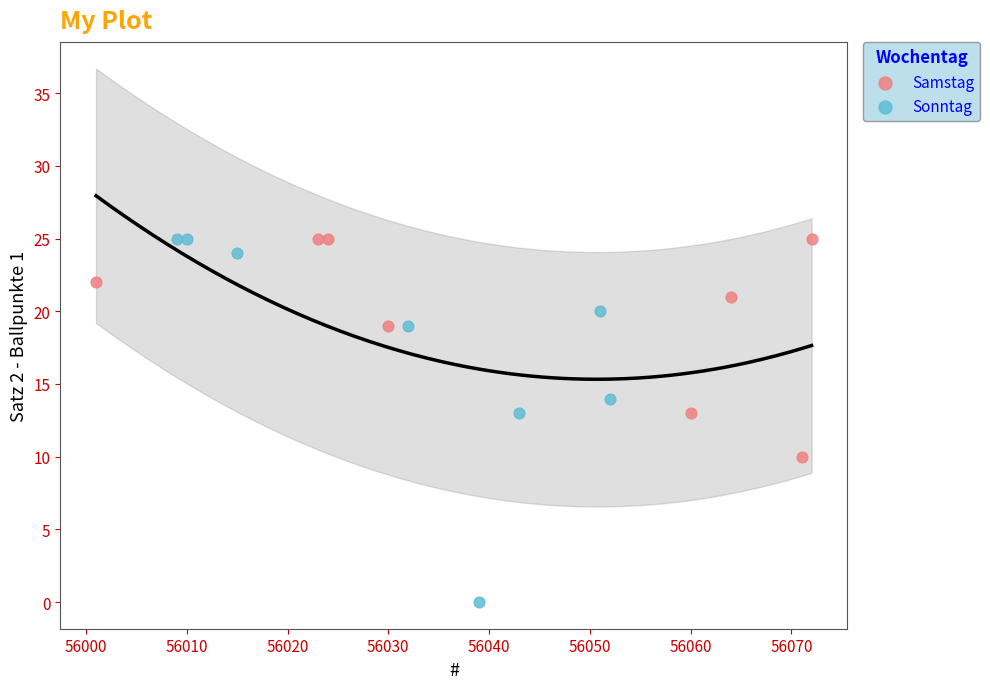

Which series contains the lowest Y value?

Sonntag